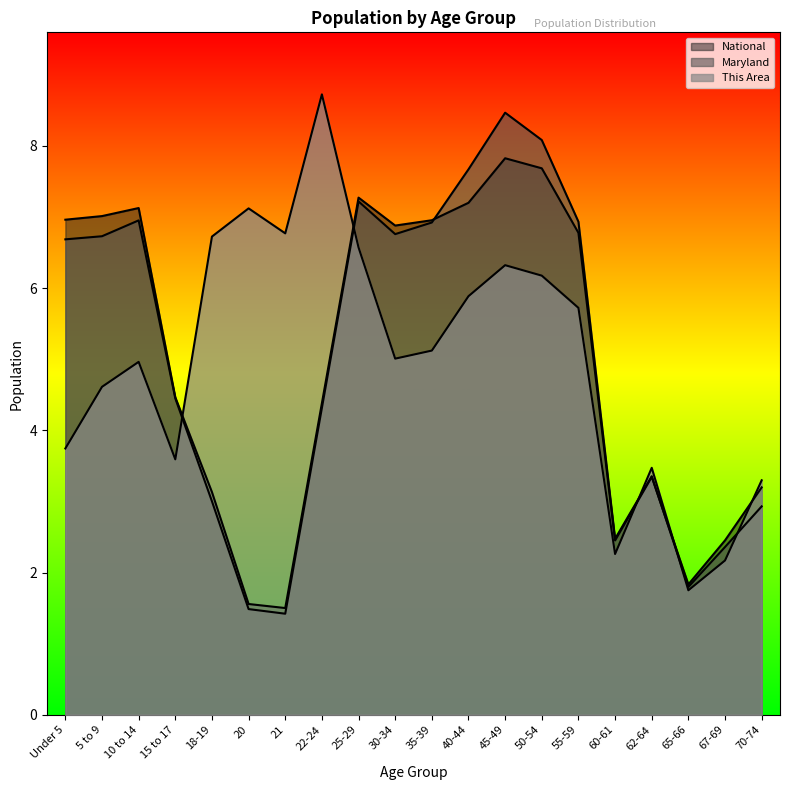

Which series has the largest total across all categories?

This Area